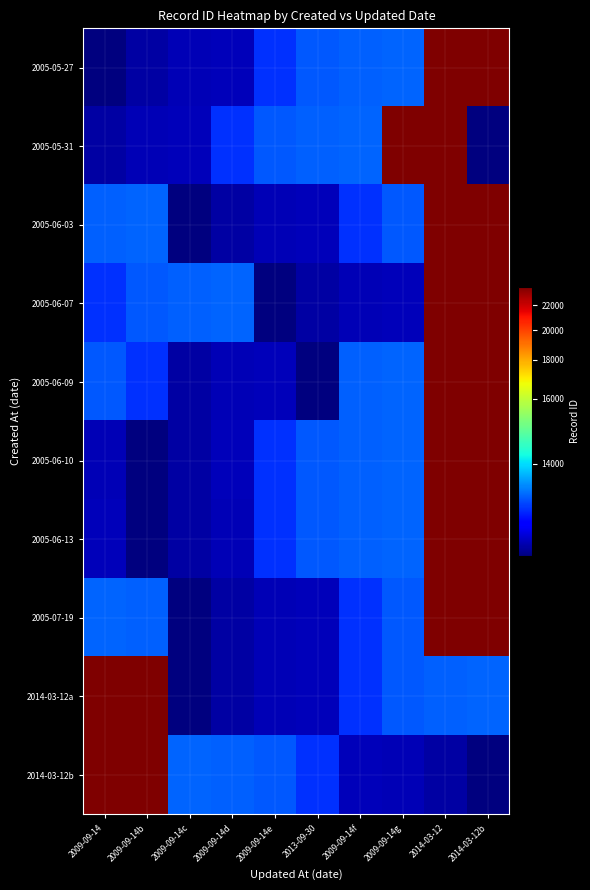

At how many categories does at least one series exceed 22896?

5